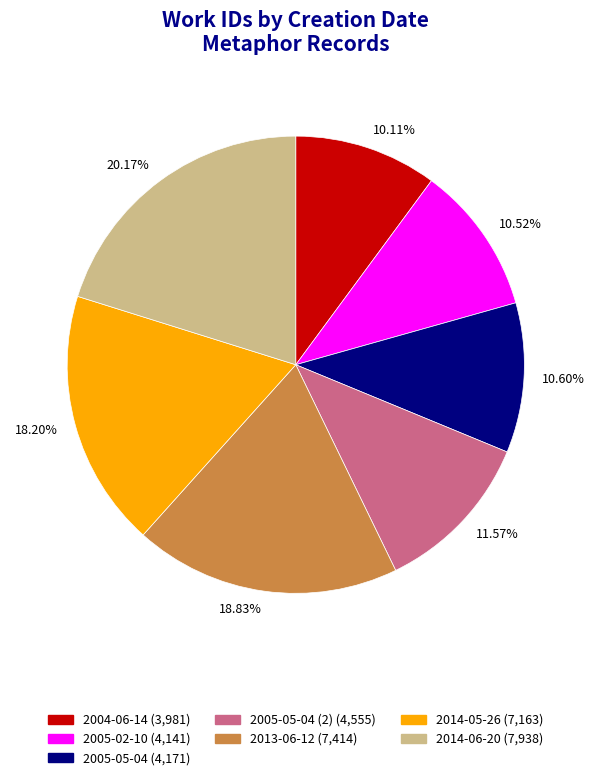

Is there any slice that represents more than half of the pie?

No